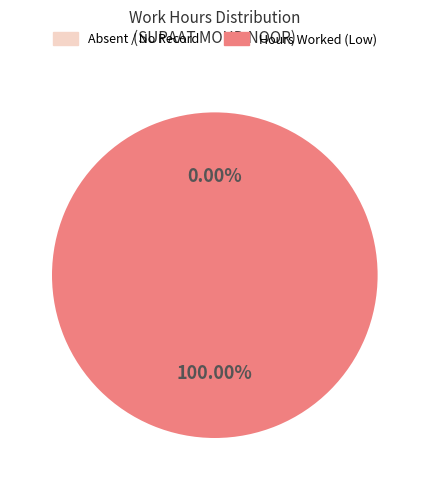

To the nearest percent, what is the combined percentage of 28-Thu and 9-Mon?

12%